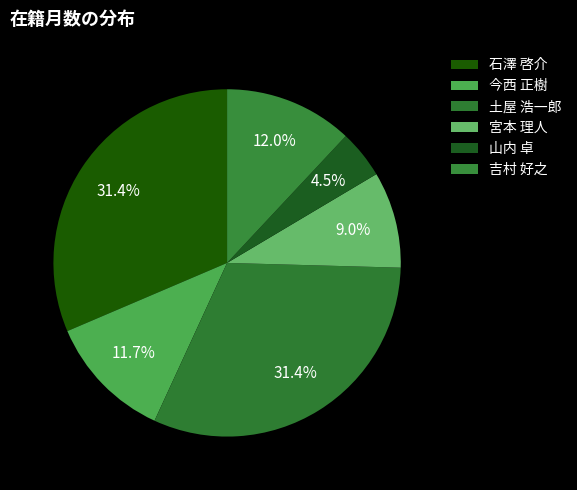

The 今西 正樹 slice represents 27% of the pie. True or false?

False